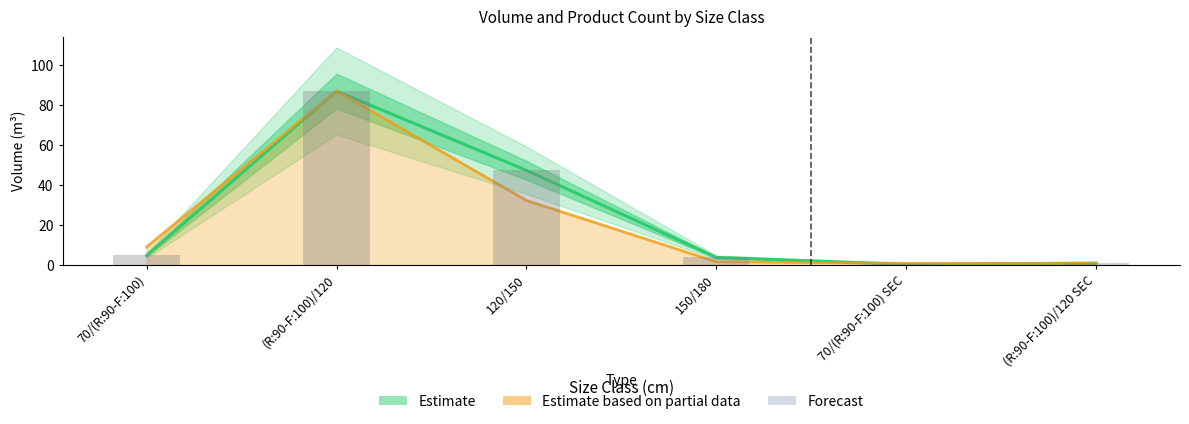

Reading left to right, what are all the values shown in this chart?

produit_vtgr: 4.8	87.1	47.5	3.8	0.4	1.0
produit_nbre: 9.1	87.1	32.4	1.7	0.8	0.8